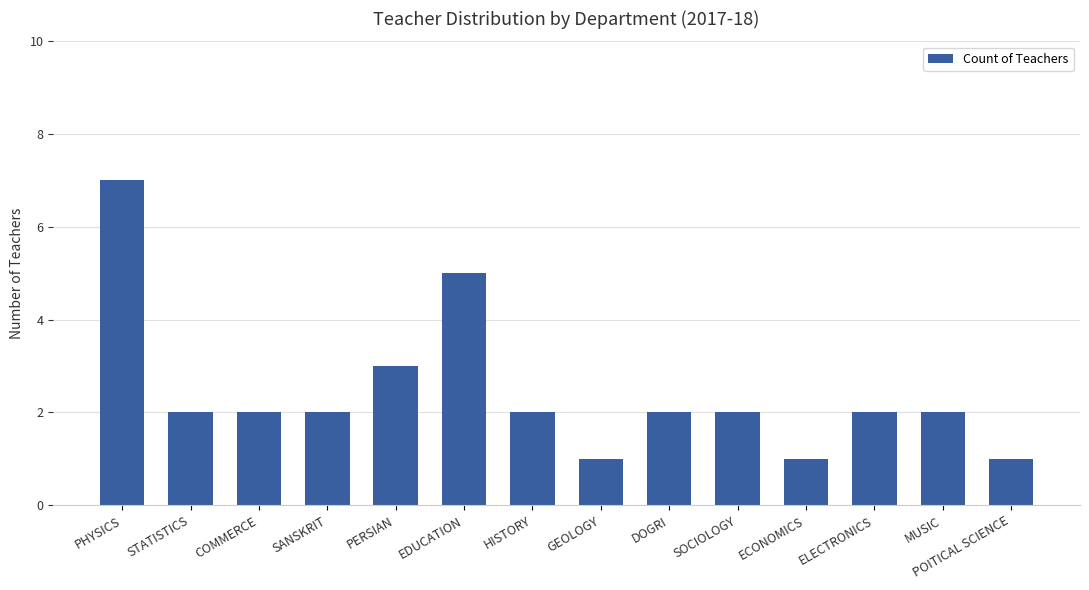

Count the values in the range 2 to 3.

9